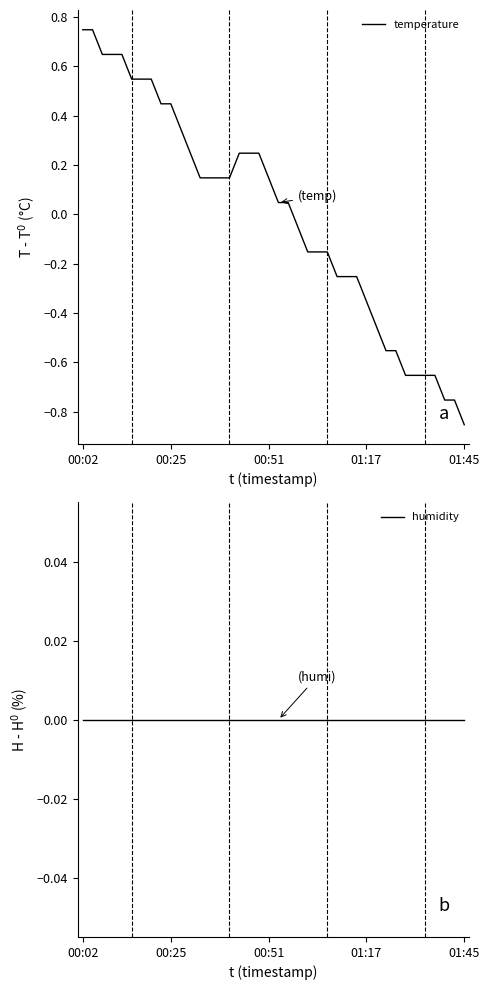

At which label does temperature first exceed 0?

00:02